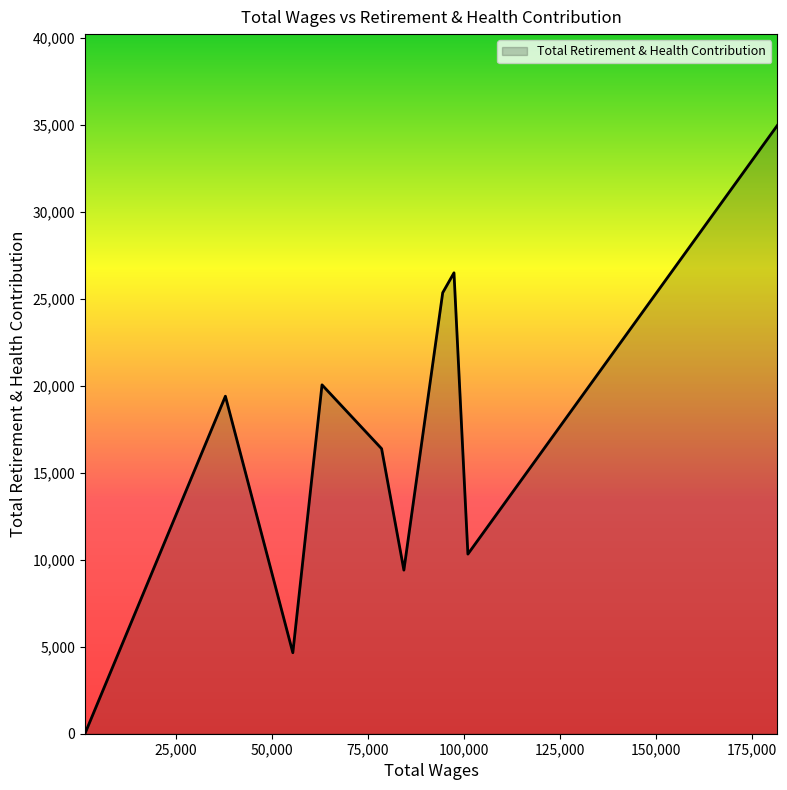

What is the maximum value shown in the chart?

34976